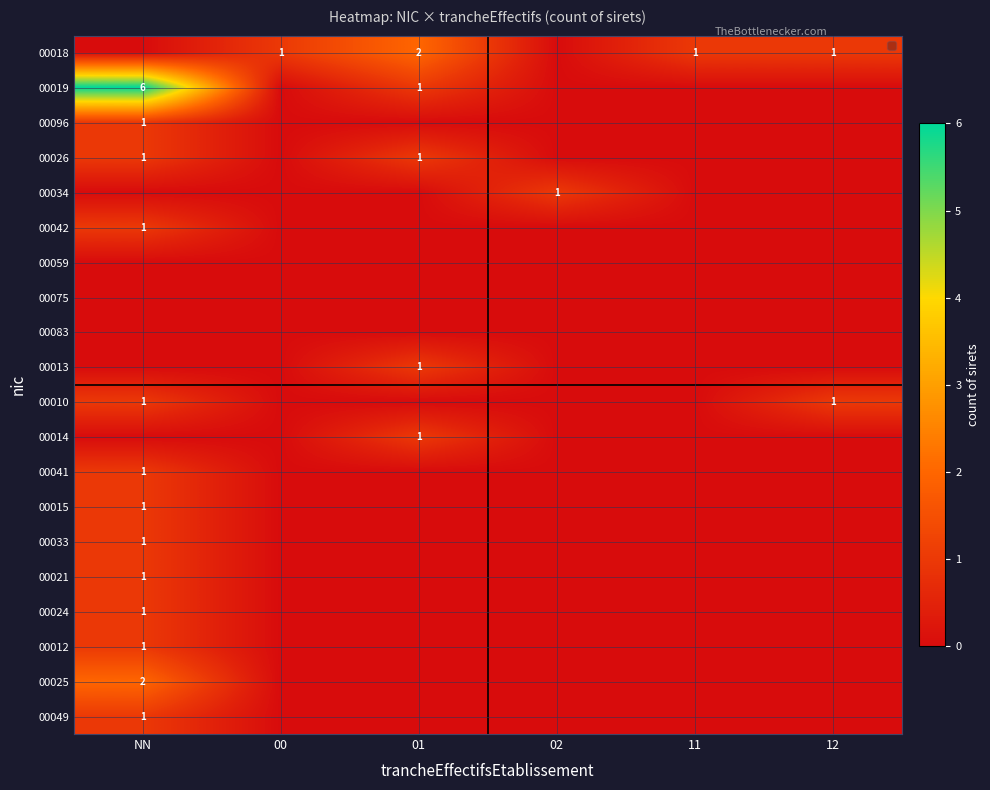

At which category is the sum across all series the highest?

NN